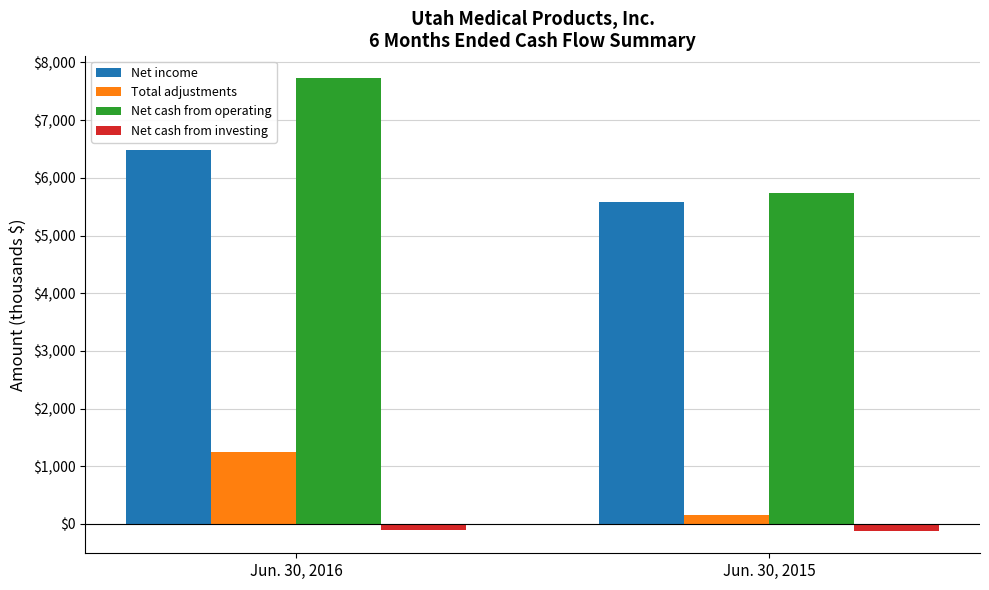

Which series has the widest spread of values?

Net cash from operating